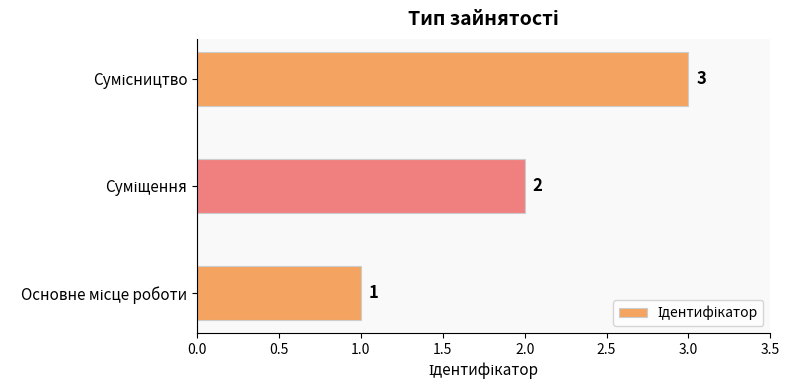

Count the values in the range 1 to 3.

3